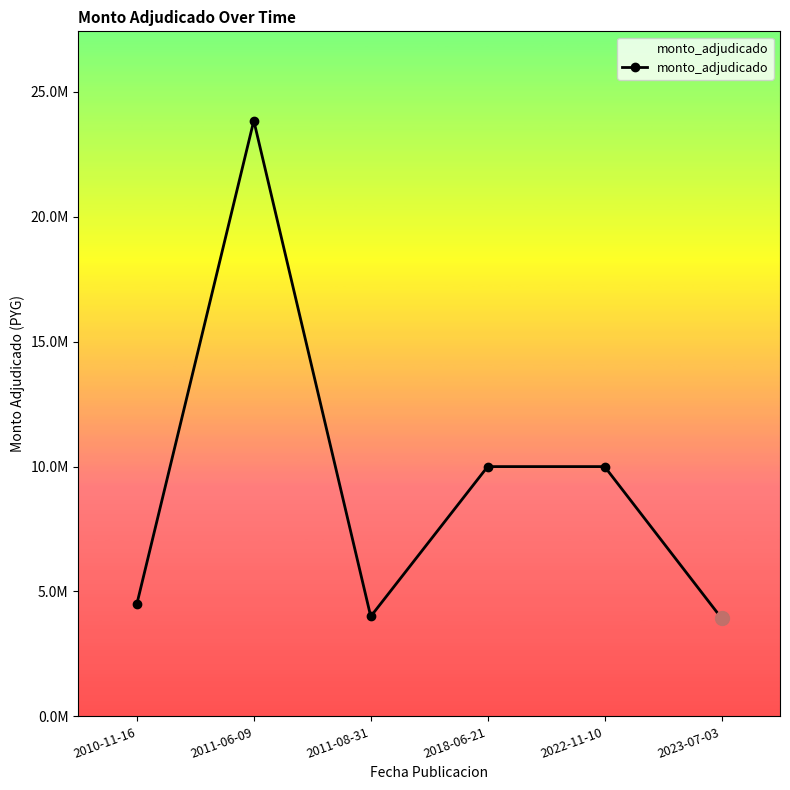

What is the difference between the second highest and minimum values?

6070000